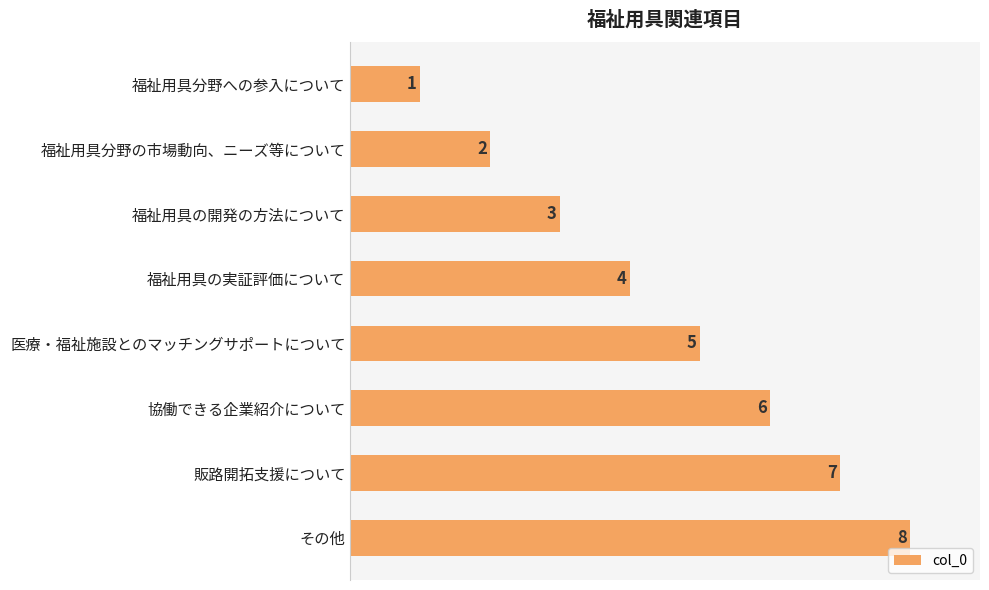

Rank the categories by value from lowest to highest.

福祉用具分野への参入について, 福祉用具分野の市場動向、ニーズ等について, 福祉用具の開発の方法について, 福祉用具の実証評価について, 医療・福祉施設とのマッチングサポートについて, 協働できる企業紹介について, 販路開拓支援について, その他